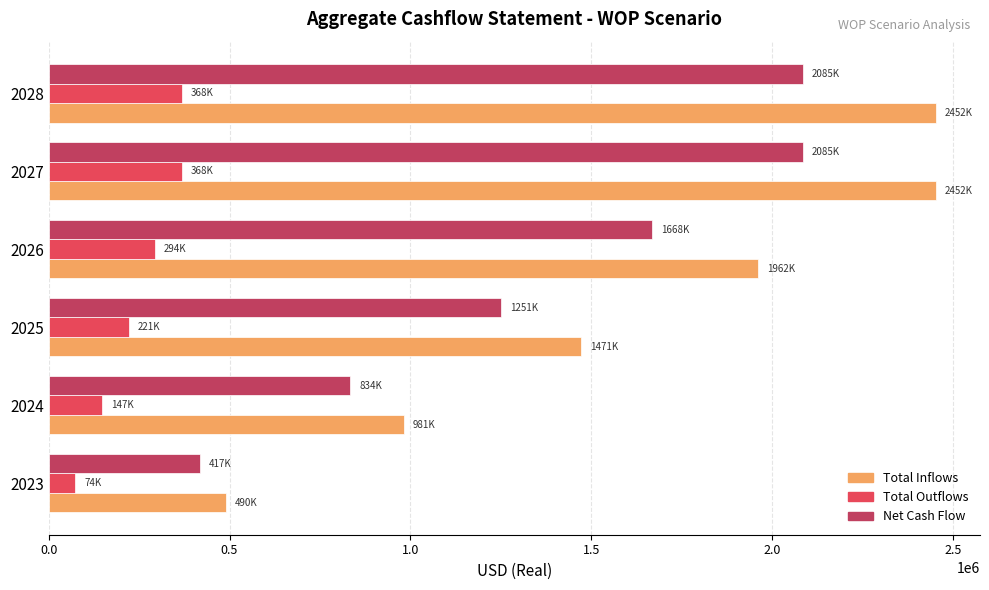

What is the highest value of the Net Cash Flow series?

2084637.5